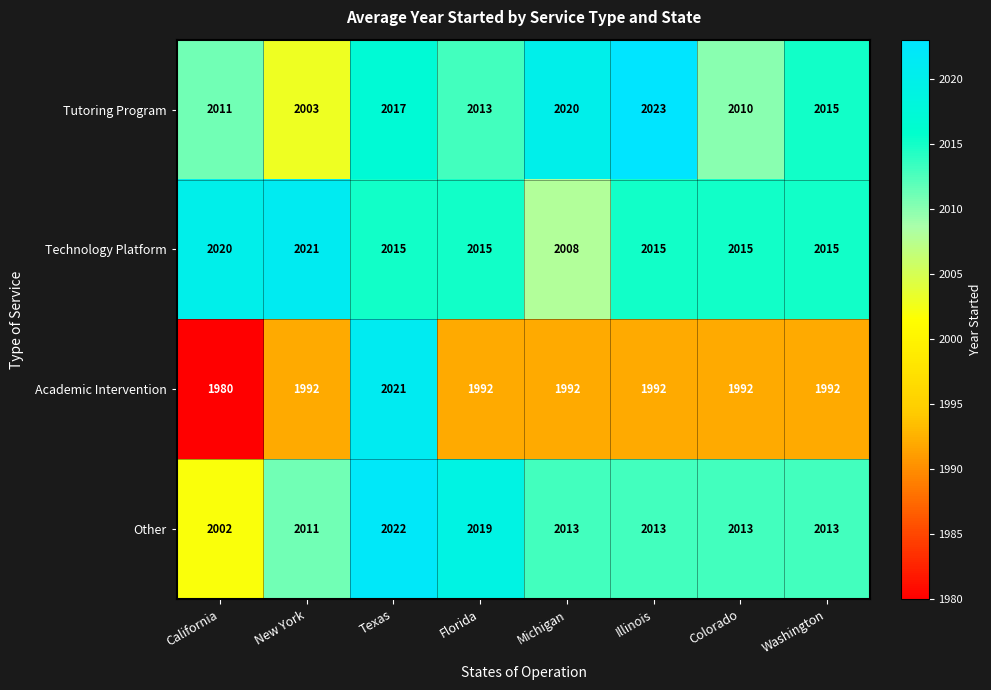

At how many categories does at least one series exceed 2011?

8